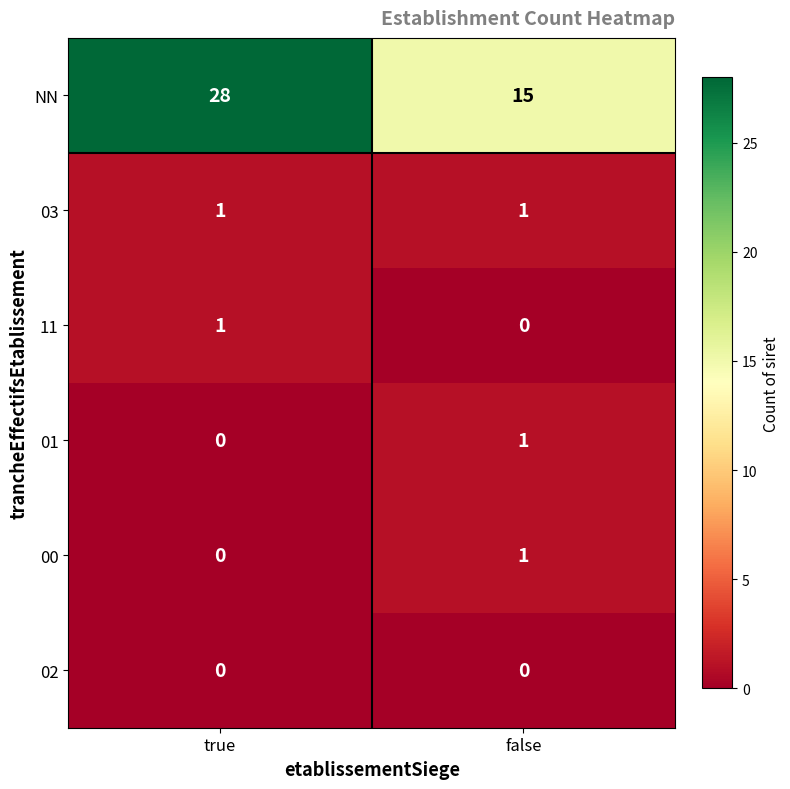

True or false: 00 has a value of 0 at true.

True